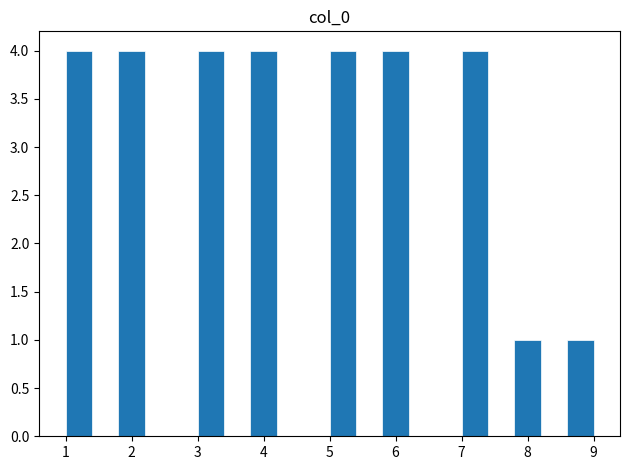

Reading left to right, list every bar in this chart as the range it spans on the x-axis followed by its height. The values are not printed on the chart, so give them approximately, as read against the axis.

1.0 to 1.4: 4
1.4 to 1.8: 0
1.8 to 2.2: 4
2.2 to 2.6: 0
2.6 to 3.0: 0
3.0 to 3.4: 4
3.4 to 3.8: 0
3.8 to 4.2: 4
4.2 to 4.6: 0
4.6 to 5.0: 0
5.0 to 5.4: 4
5.4 to 5.8: 0
5.8 to 6.2: 4
6.2 to 6.6: 0
6.6 to 7.0: 0
7.0 to 7.4: 4
7.4 to 7.8: 0
7.8 to 8.2: 1
8.2 to 8.6: 0
8.6 to 9.0: 1